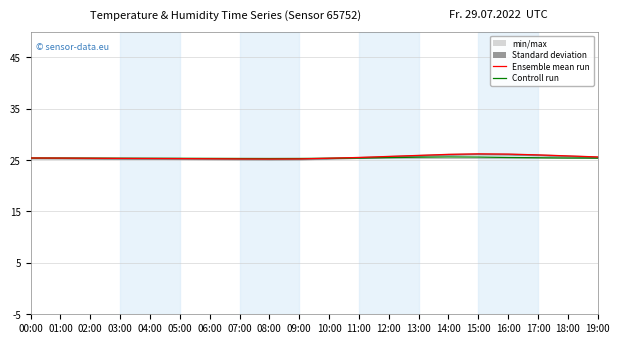

What is the sum of the Ensemble mean run values at 03:00 and 17:00?

51.3